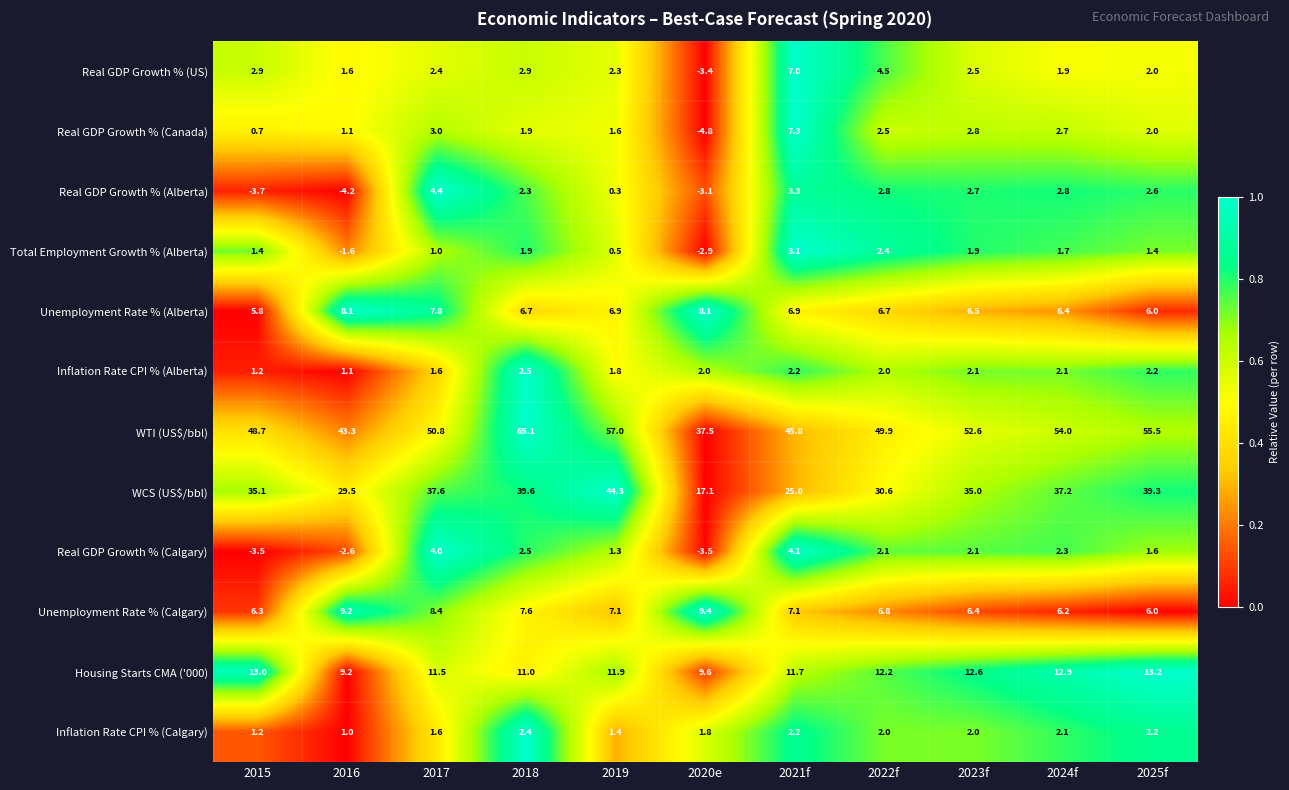

Is it true that Inflation Rate CPI % (Calgary) equals 1.0 at 2024f?

False